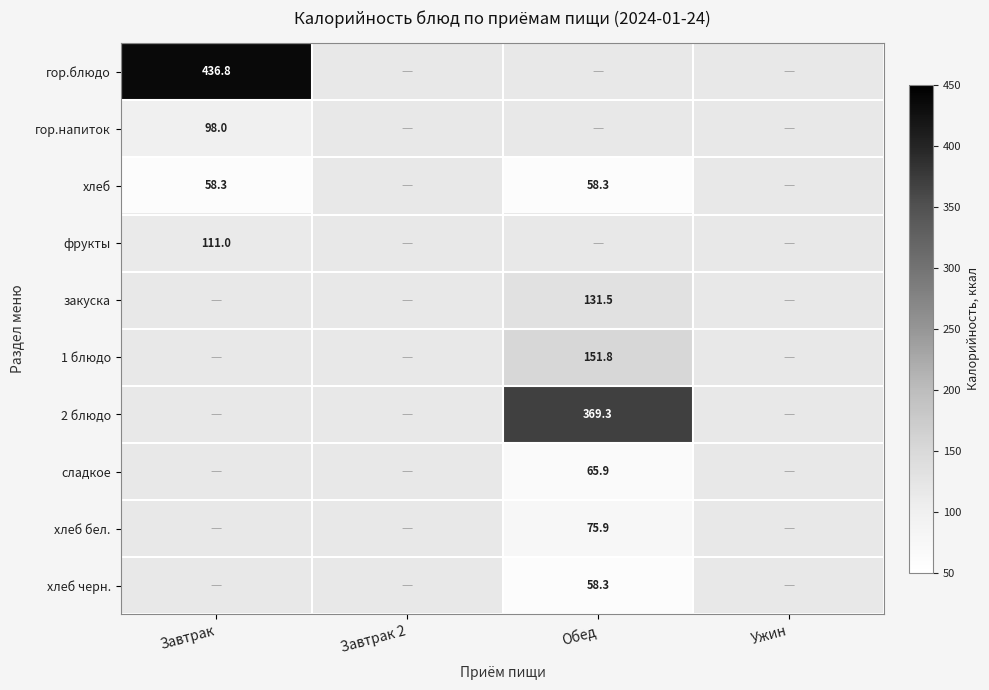

Is it true that хлеб черн. equals 14.7 at Обед?

False